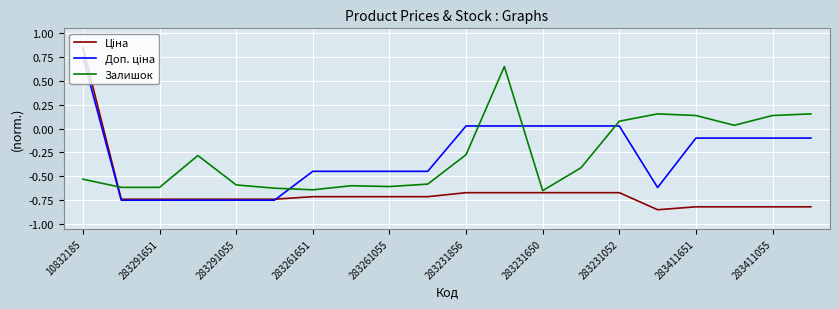

Which category has the highest value across all series?

10832185